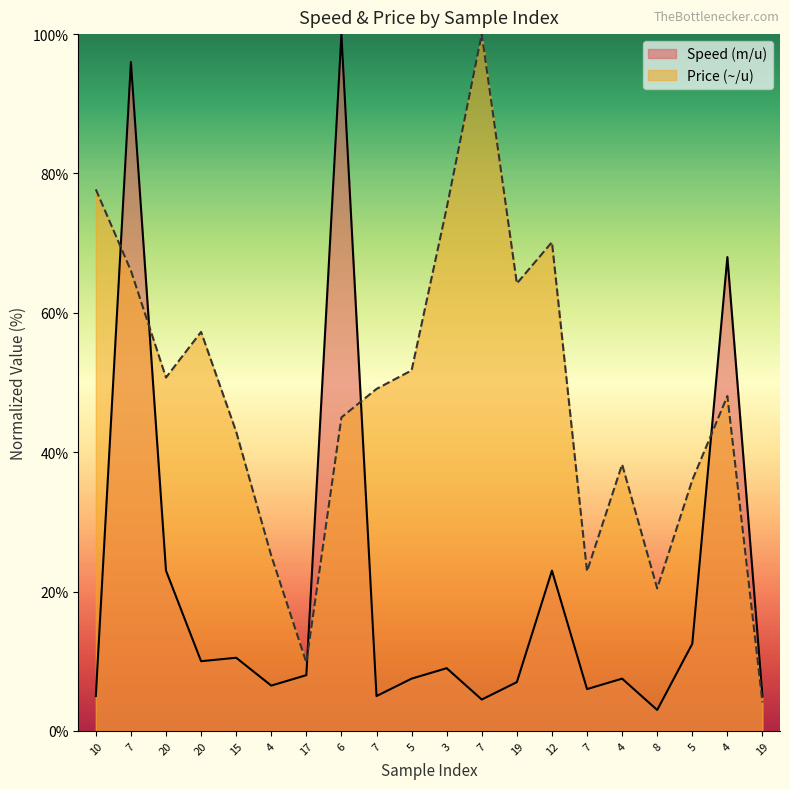

At which label is Speed (m/u) closest to 51?

4